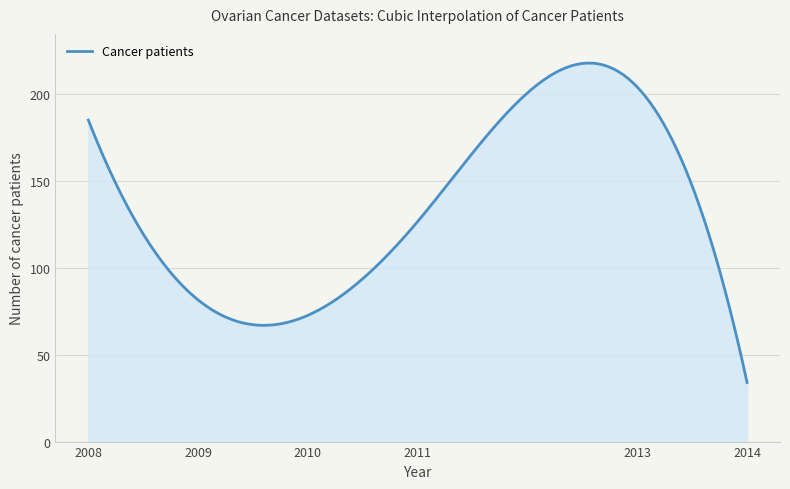

What is the difference between the maximum and minimum values?

183.8